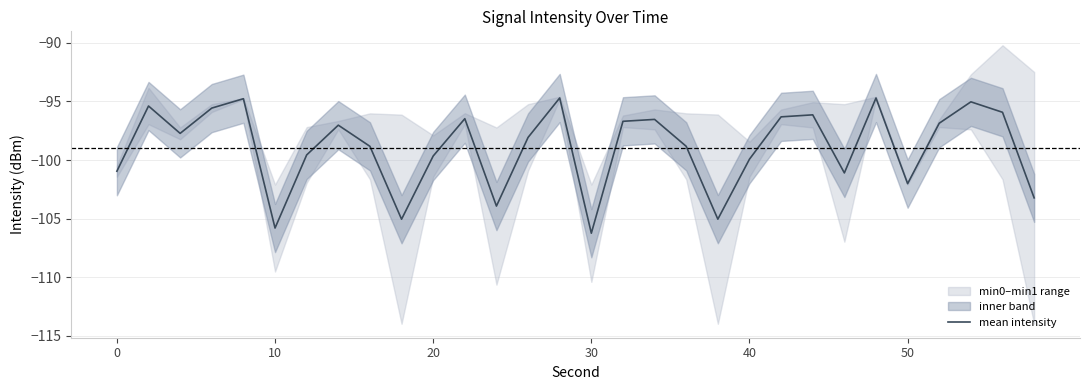

The value of mean intensity at 50 is -102.0. True or false?

True